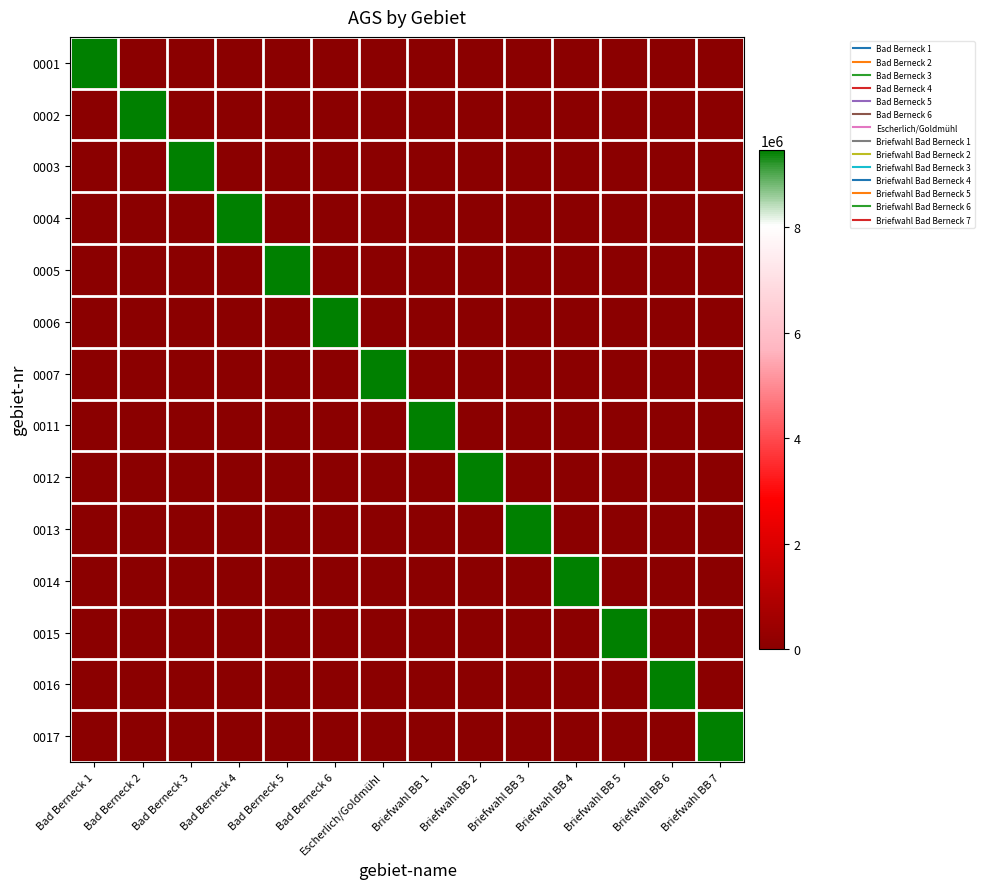

Reading right to left, extract all data points from this chart.

0001: Briefwahl BB 7=0	Briefwahl BB 6=0	Briefwahl BB 5=0	Briefwahl BB 4=0	Briefwahl BB 3=0	Briefwahl BB 2=0	Briefwahl BB 1=0	Escherlich/Goldmühl=0	Bad Berneck 6=0	Bad Berneck 5=0	Bad Berneck 4=0	Bad Berneck 3=0	Bad Berneck 2=0	Bad Berneck 1=9472116
0002: Briefwahl BB 7=0	Briefwahl BB 6=0	Briefwahl BB 5=0	Briefwahl BB 4=0	Briefwahl BB 3=0	Briefwahl BB 2=0	Briefwahl BB 1=0	Escherlich/Goldmühl=0	Bad Berneck 6=0	Bad Berneck 5=0	Bad Berneck 4=0	Bad Berneck 3=0	Bad Berneck 2=9472116	Bad Berneck 1=0
0003: Briefwahl BB 7=0	Briefwahl BB 6=0	Briefwahl BB 5=0	Briefwahl BB 4=0	Briefwahl BB 3=0	Briefwahl BB 2=0	Briefwahl BB 1=0	Escherlich/Goldmühl=0	Bad Berneck 6=0	Bad Berneck 5=0	Bad Berneck 4=0	Bad Berneck 3=9472116	Bad Berneck 2=0	Bad Berneck 1=0
0004: Briefwahl BB 7=0	Briefwahl BB 6=0	Briefwahl BB 5=0	Briefwahl BB 4=0	Briefwahl BB 3=0	Briefwahl BB 2=0	Briefwahl BB 1=0	Escherlich/Goldmühl=0	Bad Berneck 6=0	Bad Berneck 5=0	Bad Berneck 4=9472116	Bad Berneck 3=0	Bad Berneck 2=0	Bad Berneck 1=0
0005: Briefwahl BB 7=0	Briefwahl BB 6=0	Briefwahl BB 5=0	Briefwahl BB 4=0	Briefwahl BB 3=0	Briefwahl BB 2=0	Briefwahl BB 1=0	Escherlich/Goldmühl=0	Bad Berneck 6=0	Bad Berneck 5=9472116	Bad Berneck 4=0	Bad Berneck 3=0	Bad Berneck 2=0	Bad Berneck 1=0
0006: Briefwahl BB 7=0	Briefwahl BB 6=0	Briefwahl BB 5=0	Briefwahl BB 4=0	Briefwahl BB 3=0	Briefwahl BB 2=0	Briefwahl BB 1=0	Escherlich/Goldmühl=0	Bad Berneck 6=9472116	Bad Berneck 5=0	Bad Berneck 4=0	Bad Berneck 3=0	Bad Berneck 2=0	Bad Berneck 1=0
0007: Briefwahl BB 7=0	Briefwahl BB 6=0	Briefwahl BB 5=0	Briefwahl BB 4=0	Briefwahl BB 3=0	Briefwahl BB 2=0	Briefwahl BB 1=0	Escherlich/Goldmühl=9472116	Bad Berneck 6=0	Bad Berneck 5=0	Bad Berneck 4=0	Bad Berneck 3=0	Bad Berneck 2=0	Bad Berneck 1=0
0011: Briefwahl BB 7=0	Briefwahl BB 6=0	Briefwahl BB 5=0	Briefwahl BB 4=0	Briefwahl BB 3=0	Briefwahl BB 2=0	Briefwahl BB 1=9472116	Escherlich/Goldmühl=0	Bad Berneck 6=0	Bad Berneck 5=0	Bad Berneck 4=0	Bad Berneck 3=0	Bad Berneck 2=0	Bad Berneck 1=0
0012: Briefwahl BB 7=0	Briefwahl BB 6=0	Briefwahl BB 5=0	Briefwahl BB 4=0	Briefwahl BB 3=0	Briefwahl BB 2=9472116	Briefwahl BB 1=0	Escherlich/Goldmühl=0	Bad Berneck 6=0	Bad Berneck 5=0	Bad Berneck 4=0	Bad Berneck 3=0	Bad Berneck 2=0	Bad Berneck 1=0
0013: Briefwahl BB 7=0	Briefwahl BB 6=0	Briefwahl BB 5=0	Briefwahl BB 4=0	Briefwahl BB 3=9472116	Briefwahl BB 2=0	Briefwahl BB 1=0	Escherlich/Goldmühl=0	Bad Berneck 6=0	Bad Berneck 5=0	Bad Berneck 4=0	Bad Berneck 3=0	Bad Berneck 2=0	Bad Berneck 1=0
0014: Briefwahl BB 7=0	Briefwahl BB 6=0	Briefwahl BB 5=0	Briefwahl BB 4=9472116	Briefwahl BB 3=0	Briefwahl BB 2=0	Briefwahl BB 1=0	Escherlich/Goldmühl=0	Bad Berneck 6=0	Bad Berneck 5=0	Bad Berneck 4=0	Bad Berneck 3=0	Bad Berneck 2=0	Bad Berneck 1=0
0015: Briefwahl BB 7=0	Briefwahl BB 6=0	Briefwahl BB 5=9472116	Briefwahl BB 4=0	Briefwahl BB 3=0	Briefwahl BB 2=0	Briefwahl BB 1=0	Escherlich/Goldmühl=0	Bad Berneck 6=0	Bad Berneck 5=0	Bad Berneck 4=0	Bad Berneck 3=0	Bad Berneck 2=0	Bad Berneck 1=0
0016: Briefwahl BB 7=0	Briefwahl BB 6=9472116	Briefwahl BB 5=0	Briefwahl BB 4=0	Briefwahl BB 3=0	Briefwahl BB 2=0	Briefwahl BB 1=0	Escherlich/Goldmühl=0	Bad Berneck 6=0	Bad Berneck 5=0	Bad Berneck 4=0	Bad Berneck 3=0	Bad Berneck 2=0	Bad Berneck 1=0
0017: Briefwahl BB 7=9472116	Briefwahl BB 6=0	Briefwahl BB 5=0	Briefwahl BB 4=0	Briefwahl BB 3=0	Briefwahl BB 2=0	Briefwahl BB 1=0	Escherlich/Goldmühl=0	Bad Berneck 6=0	Bad Berneck 5=0	Bad Berneck 4=0	Bad Berneck 3=0	Bad Berneck 2=0	Bad Berneck 1=0